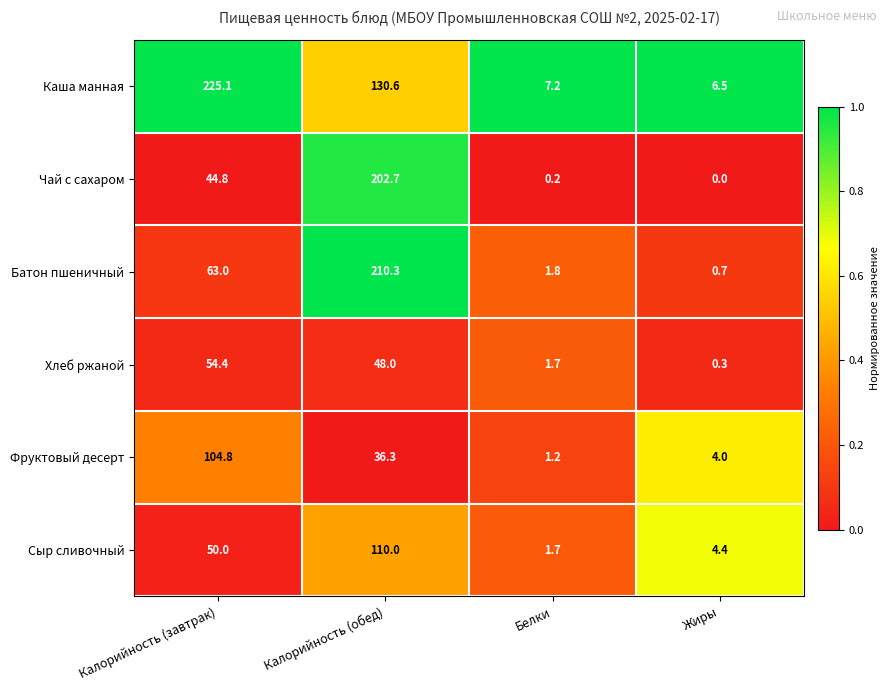

At which category is the sum across all series the highest?

Калорийность (обед)